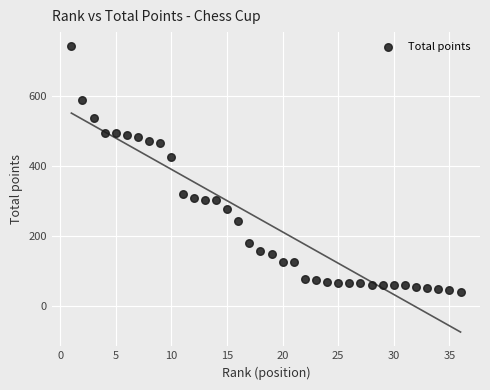

What is the range of X values (max minus min)?

35